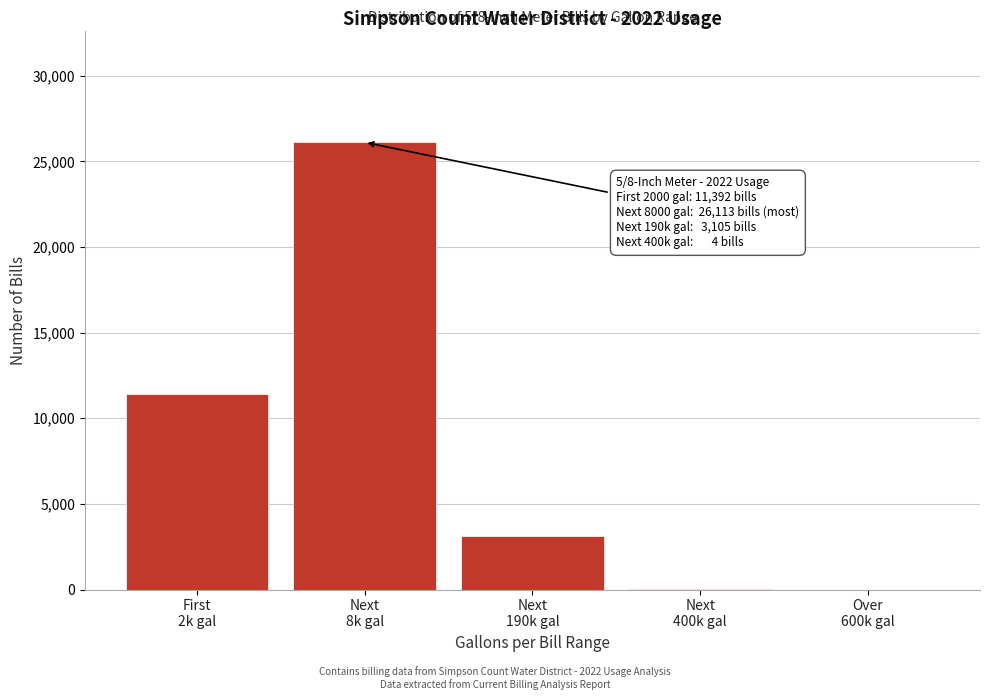

What is the greatest value displayed?

26113